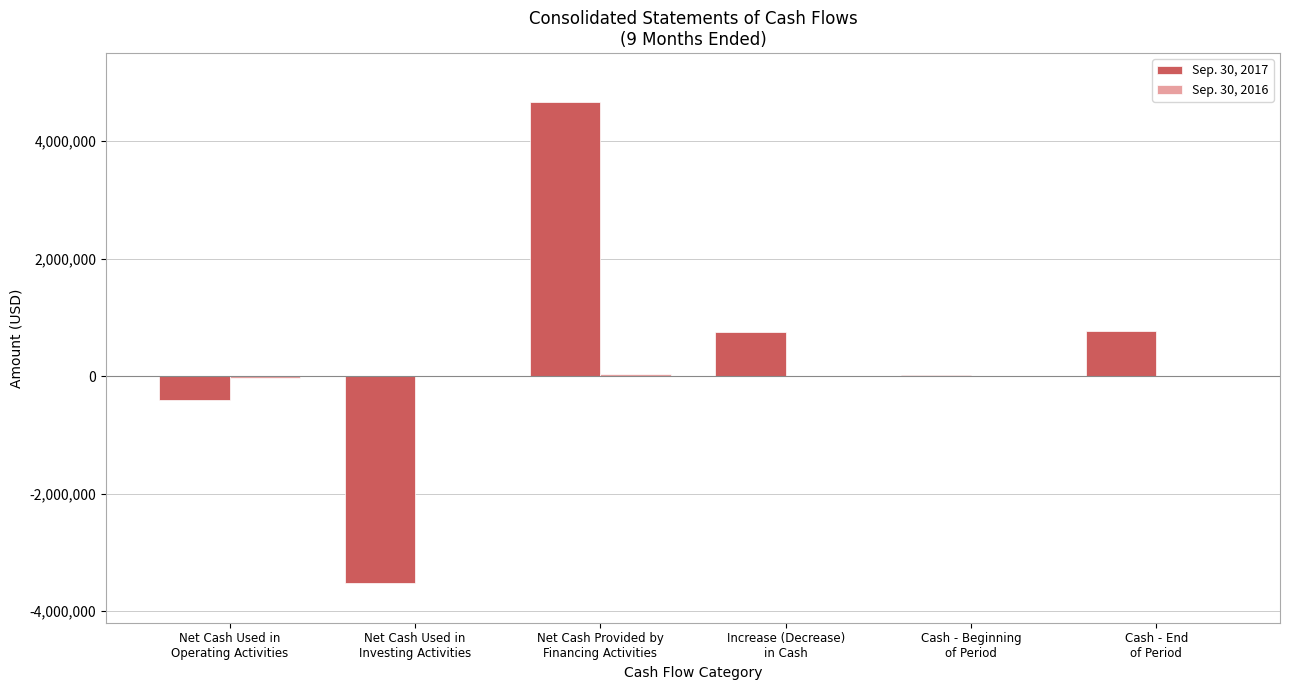

True or false: Sep. 30, 2017 has a value of 748544 at Increase (Decrease)
in Cash.

True